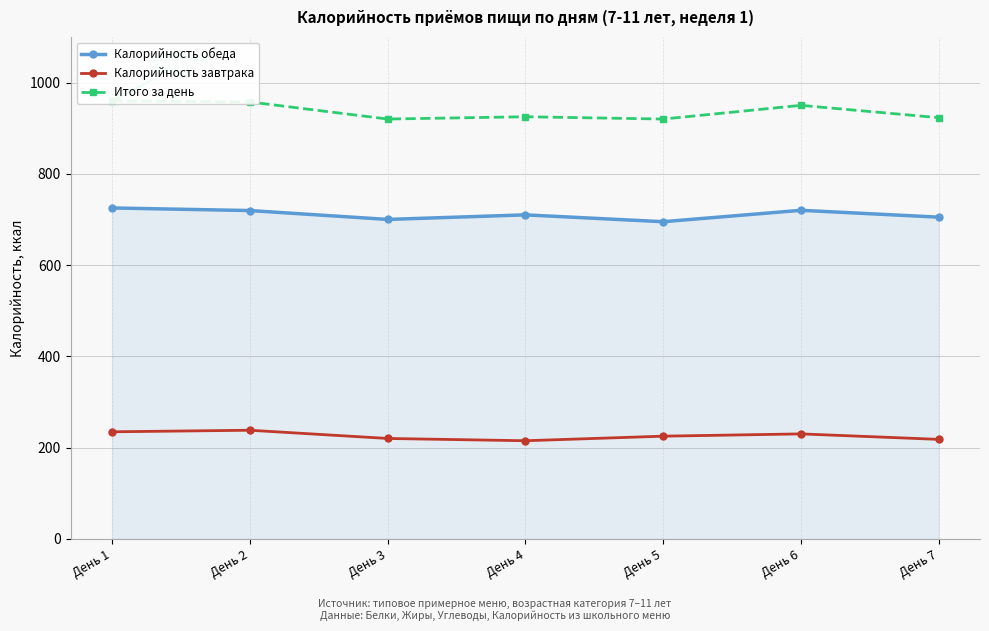

How many distinct data groups are displayed?

3